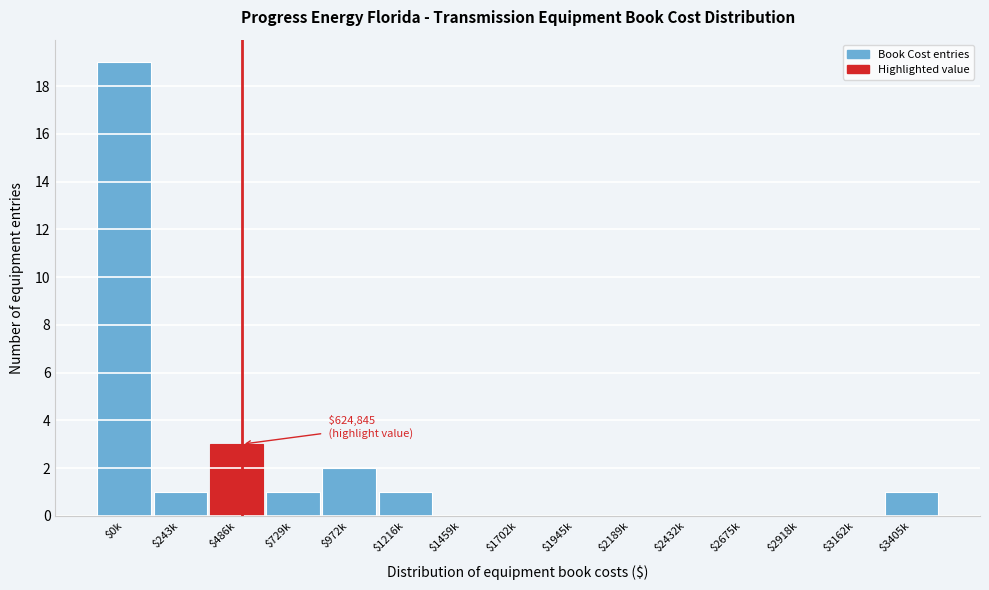

Is it true that the value at $2675k is 0?

True